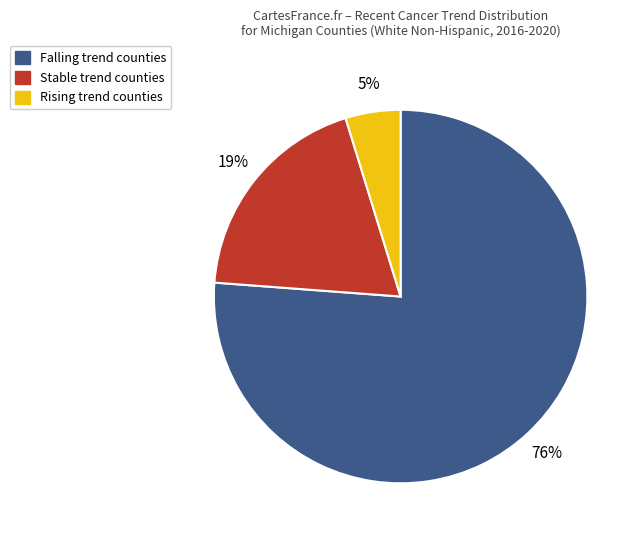

How many segments does this pie chart have?

3